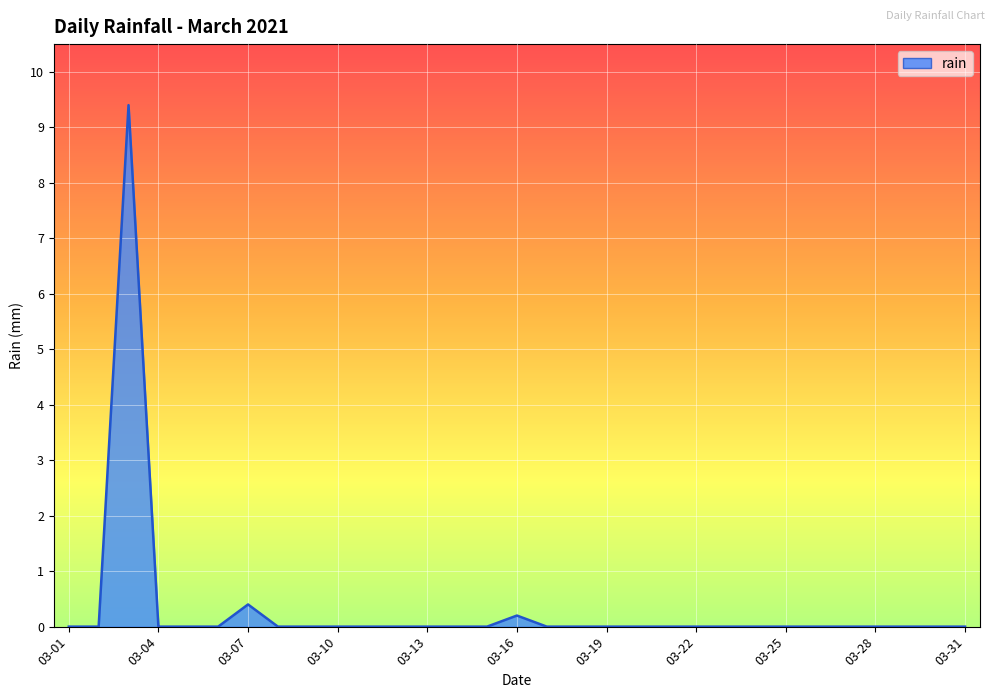

What is the maximum value shown in the chart?

9.4